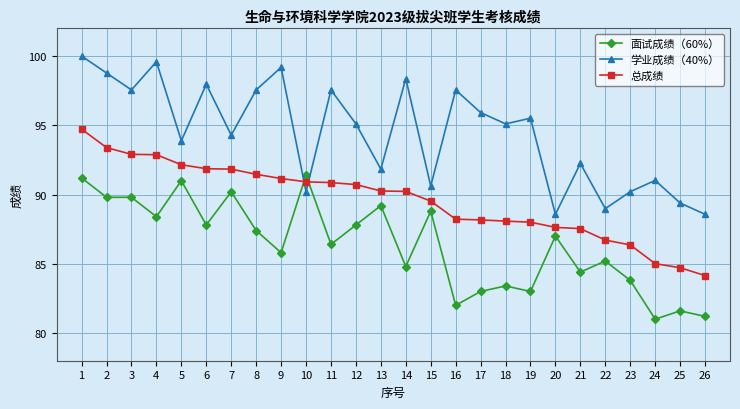

What is the difference between the maximum and minimum values in the 面试成绩（60%） series?

10.4